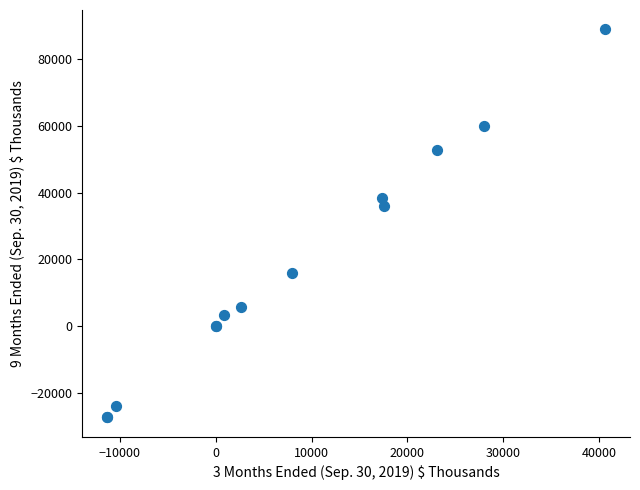

What Y value in the scatter plot is closest to 30743?

35958